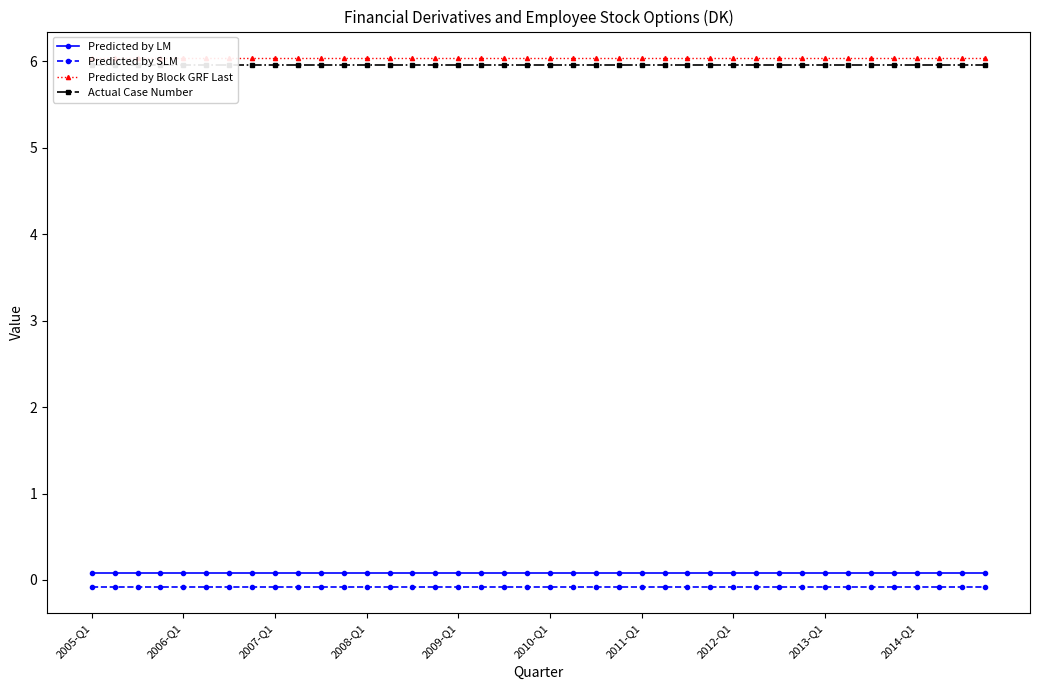

True or false: Predicted by LM and Actual Case Number intersect in this chart.

False